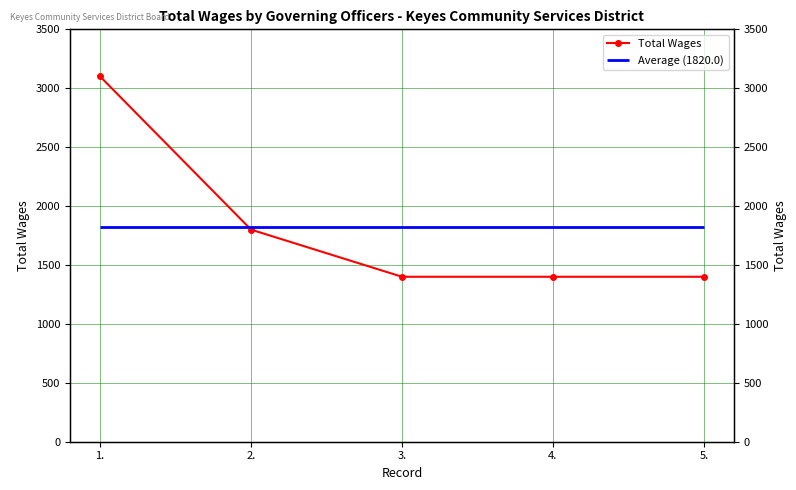

Count the values in the range 1400 to 1800.

4